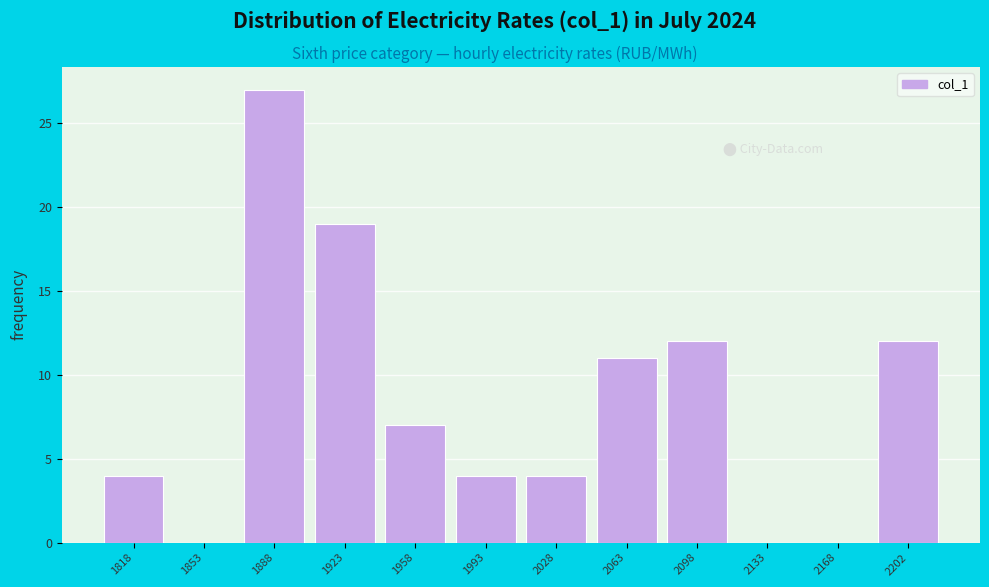

Reading left to right, extract all data points from this chart.

1818=4	1853=0	1888=27	1923=19	1958=7	1993=4	2028=4	2063=11	2098=12	2133=0	2168=0	2202=12